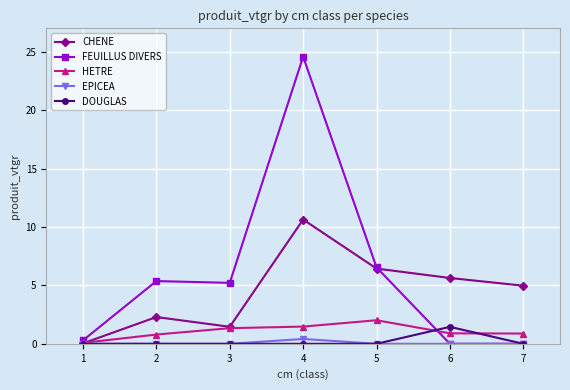

True or false: CHENE has more than 1 interior local peaks.

True